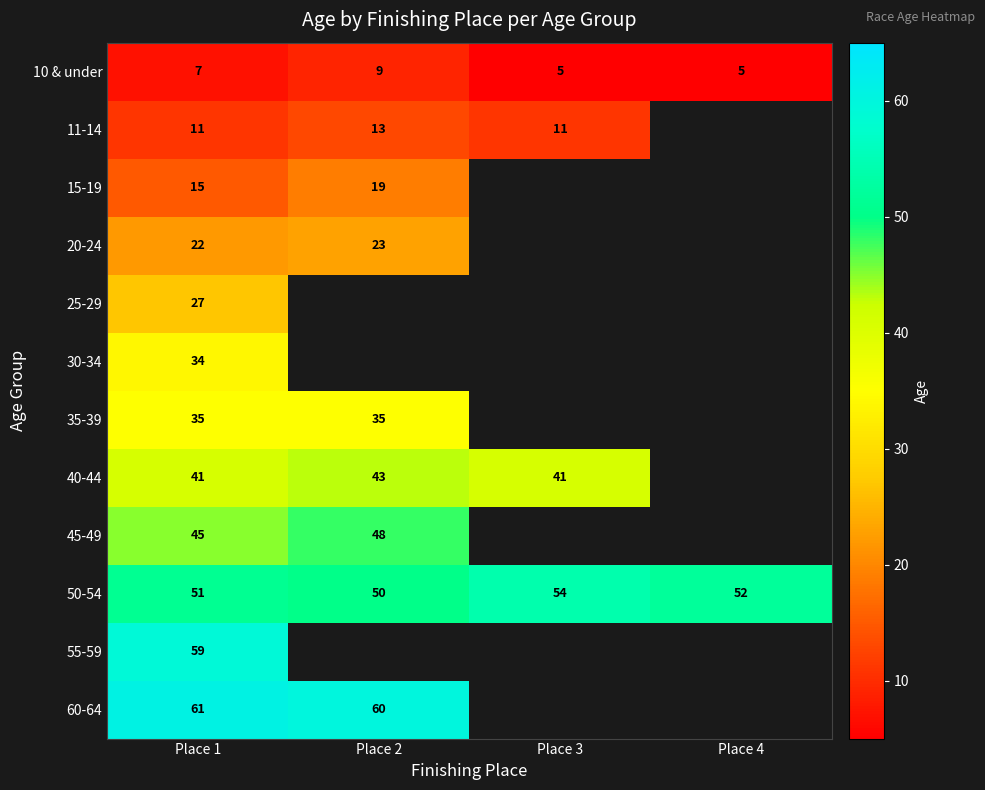

What is the sum of all 10 & under values?

26